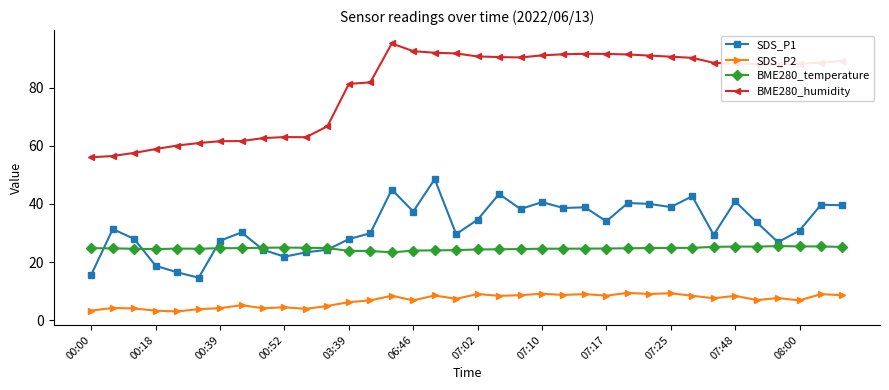

Rank the series by their maximum value, from lowest to highest.

SDS_P2, BME280_temperature, SDS_P1, BME280_humidity